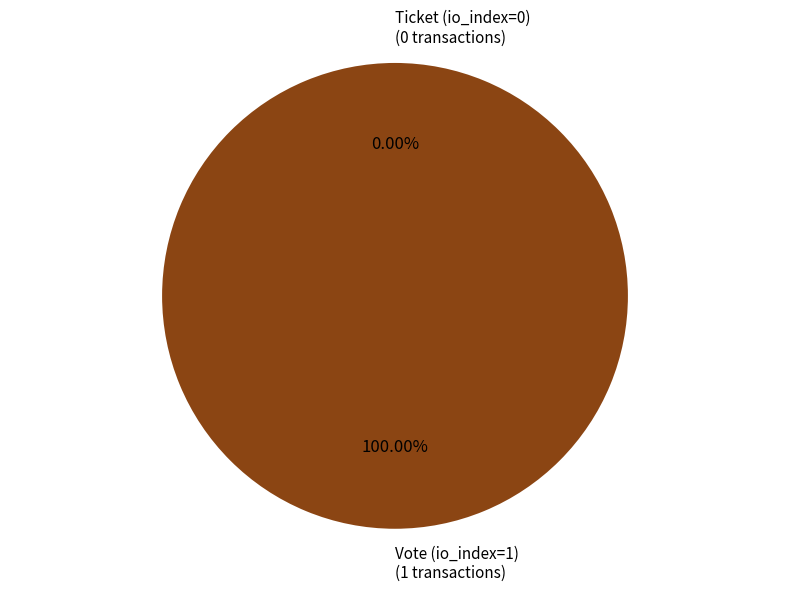

To the nearest percent, what is the average slice percentage?

50%